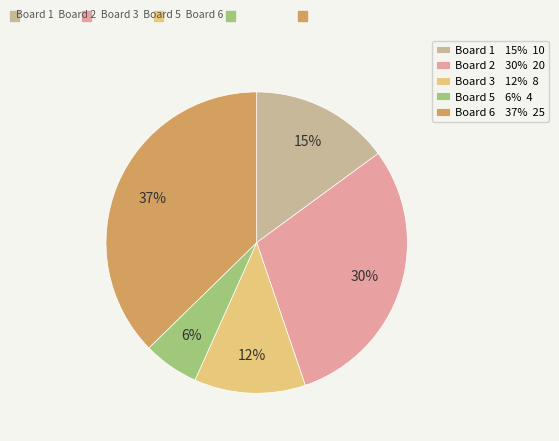

Is there a majority slice in this chart?

No